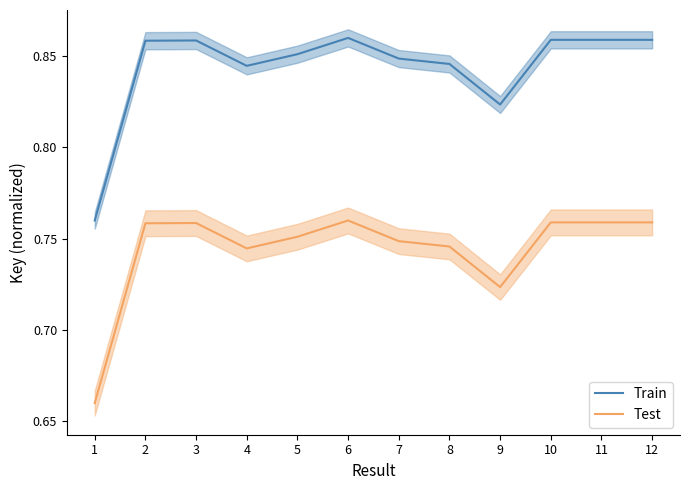

What is the value of the Train point at the 8th from the left?

0.8